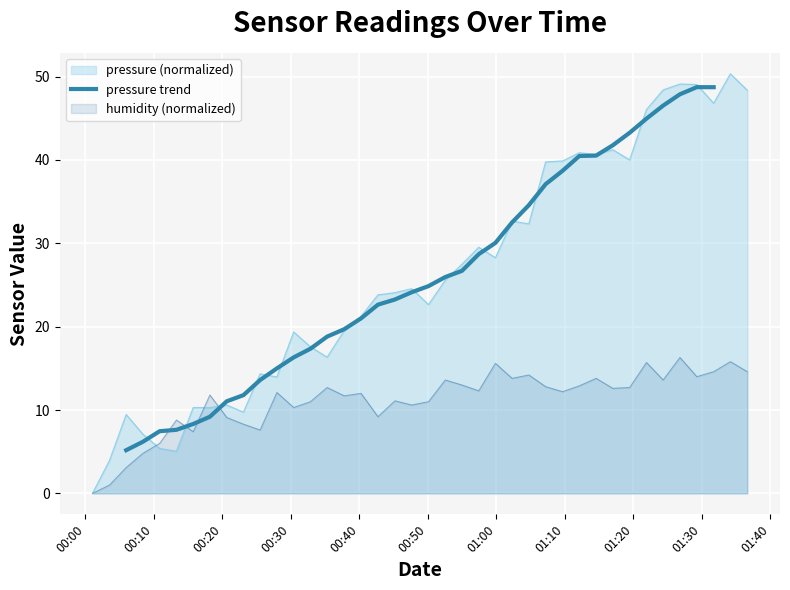

What is the lowest value of the pressure trend series?

5.2